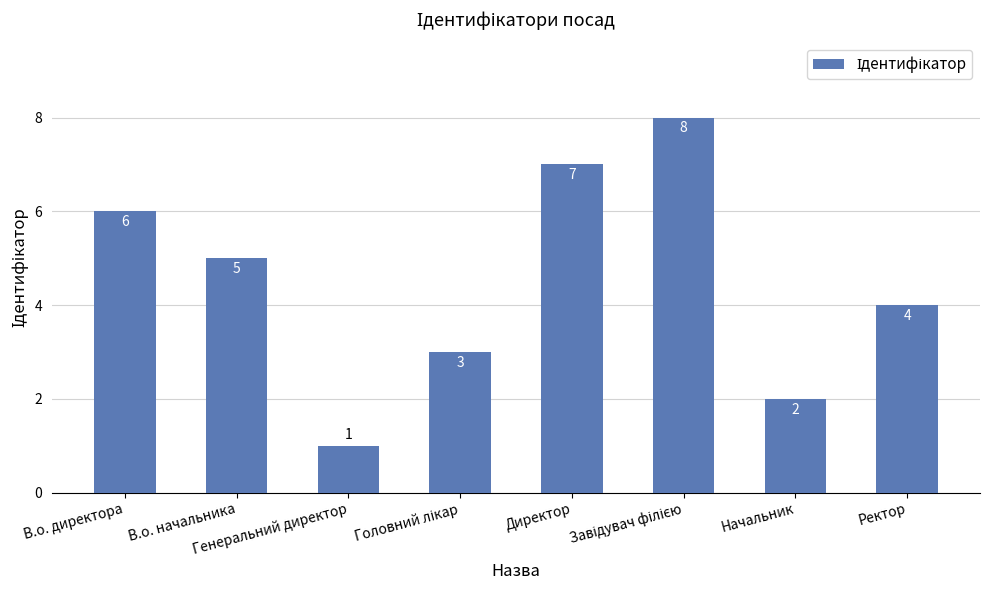

Reading left to right, extract all data points from this chart.

6	5	1	3	7	8	2	4